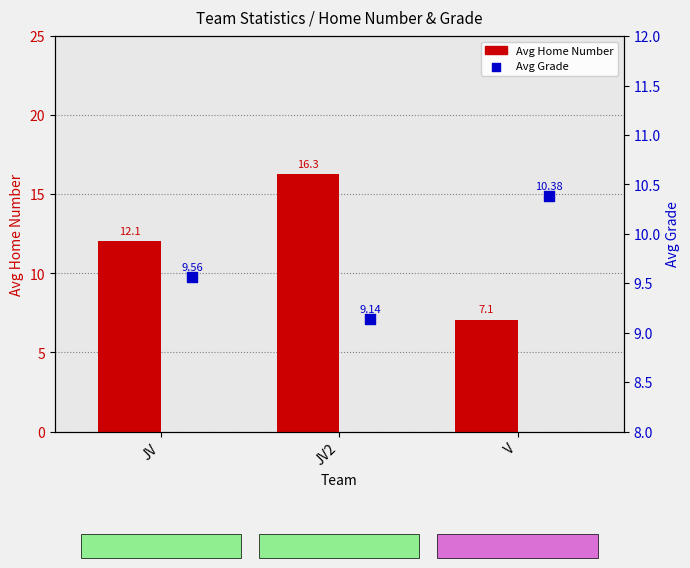

Which series has the largest total across all categories?

Avg Home Number